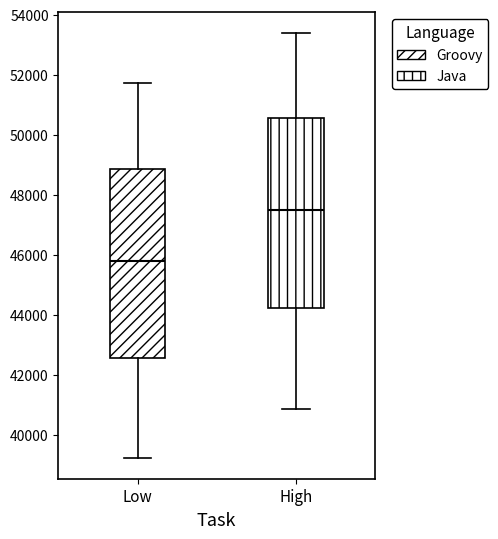

Reading left to right, read every box against the y-axis: the position of its median line, the range the box covers, and the ends of its whiskers. The values are not printed on the chart, so give them approximately, as read against the axis.

Low: median 45800, box 42600 to 48800, whiskers 39200 to 51800
High: median 47400, box 44200 to 50600, whiskers 40800 to 53400